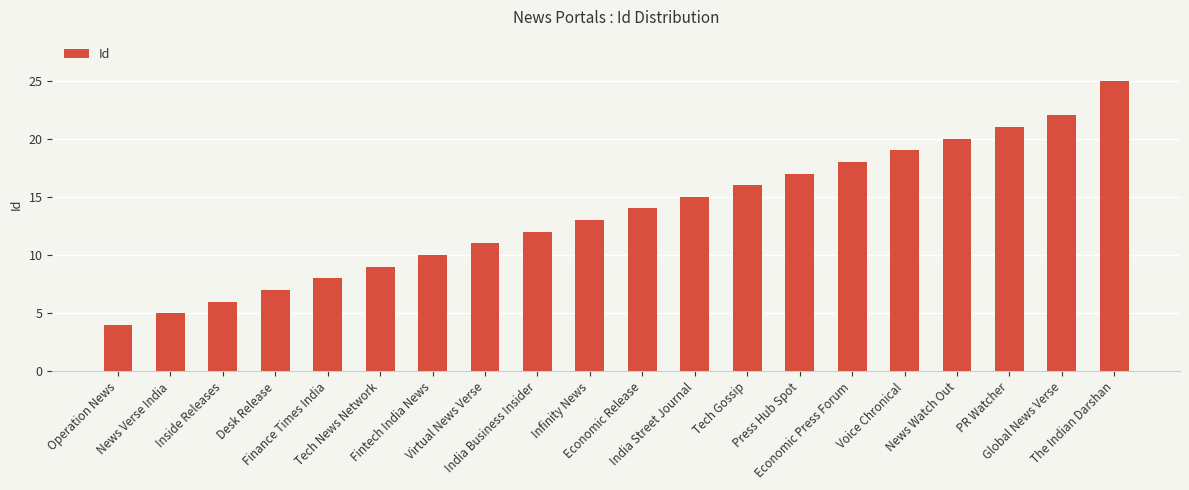

The value at Economic Release is 14. True or false?

True